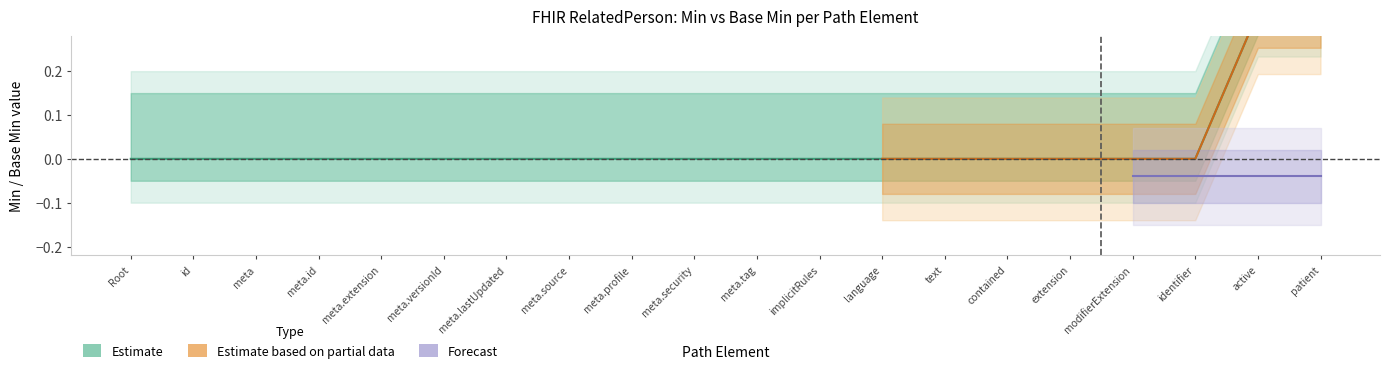

True or false: Estimate based on partial data and Estimate cross at least once.

False